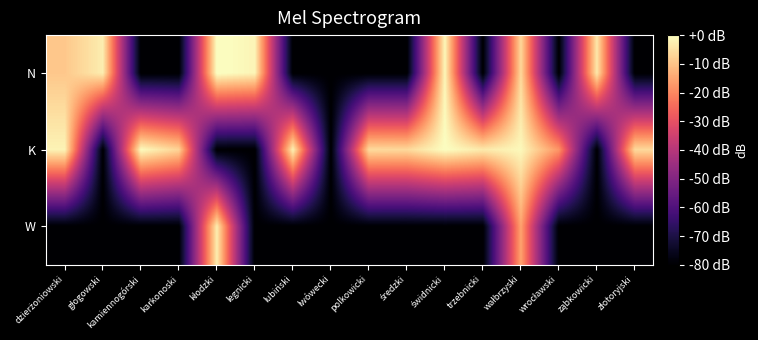

How many series are shown in this chart?

3